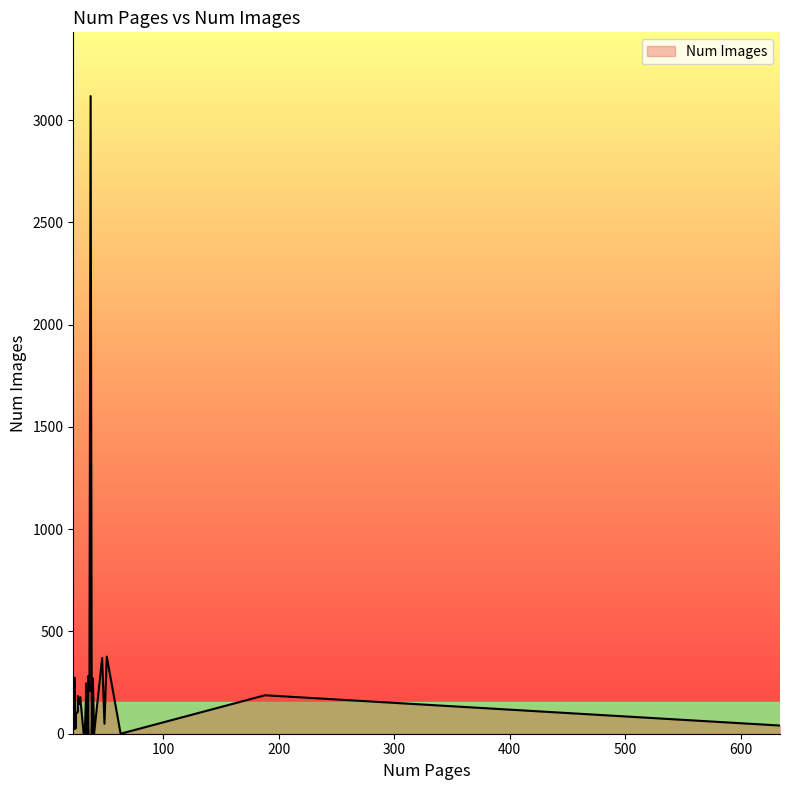

List the labels in order of value, largest first.

37, 51, 47, 35, 23, 23, 39, 35, 39, 33, 36, 35, 36, 188, 26, 33, 28, 28, 27, 26, 27, 22, 26, 26, 24, 34, 49, 49, 634, 24, 23, 23, 63, 63, 40, 38, 35, 34, 32, 31